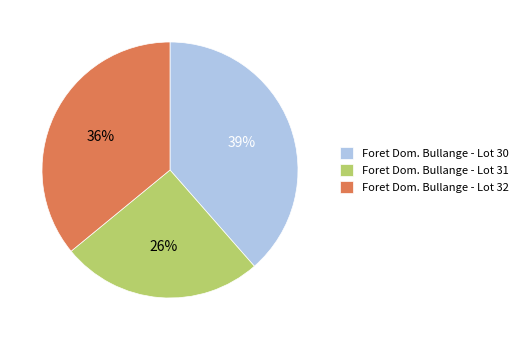

True or false: Foret Dom. Bullange - Lot 31 accounts for 18% of the total.

False